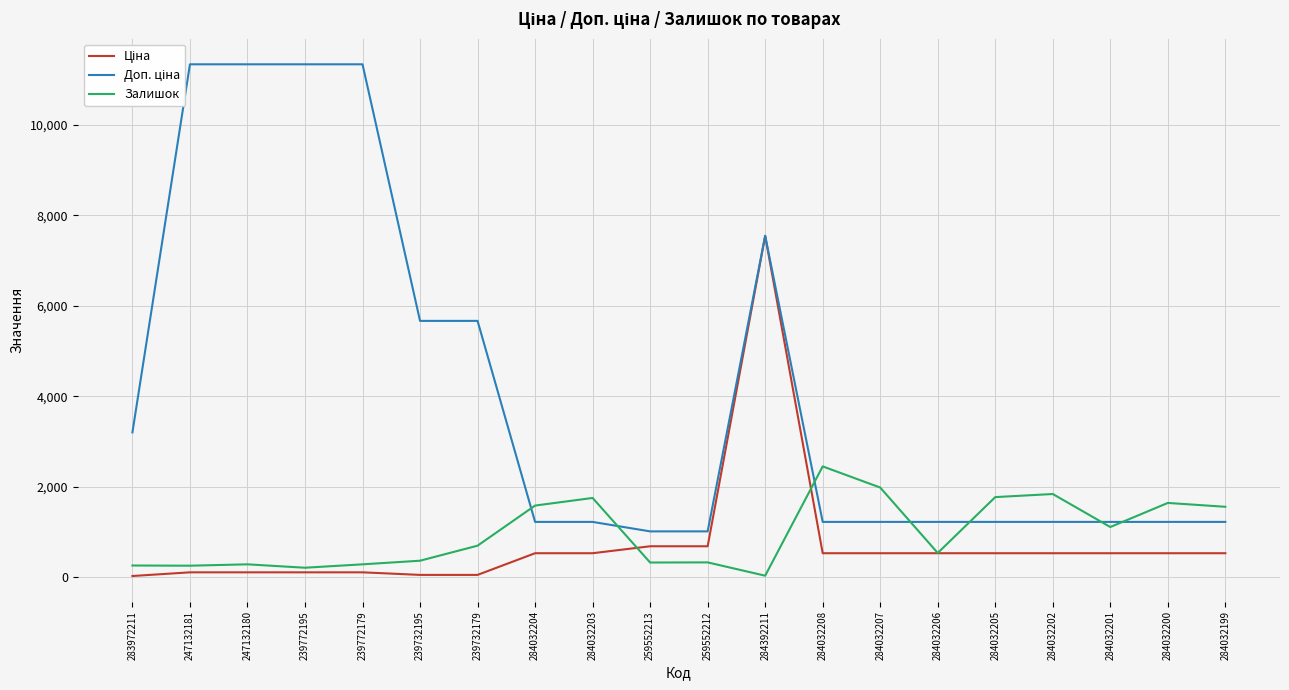

What is the difference between the second highest and second lowest values in the Ціна series?

632.4